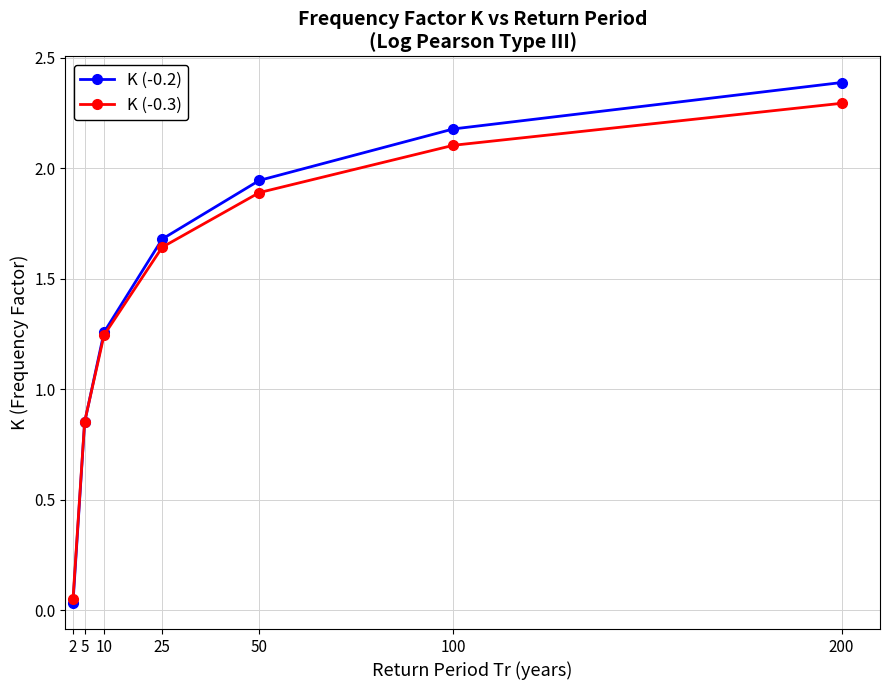

What is the difference between the K (-0.2) values at 10 and 200?

1.1